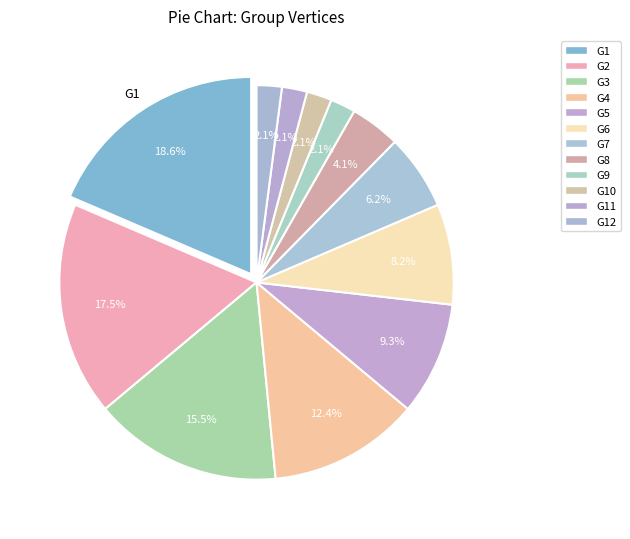

How many segments does this pie chart have?

12